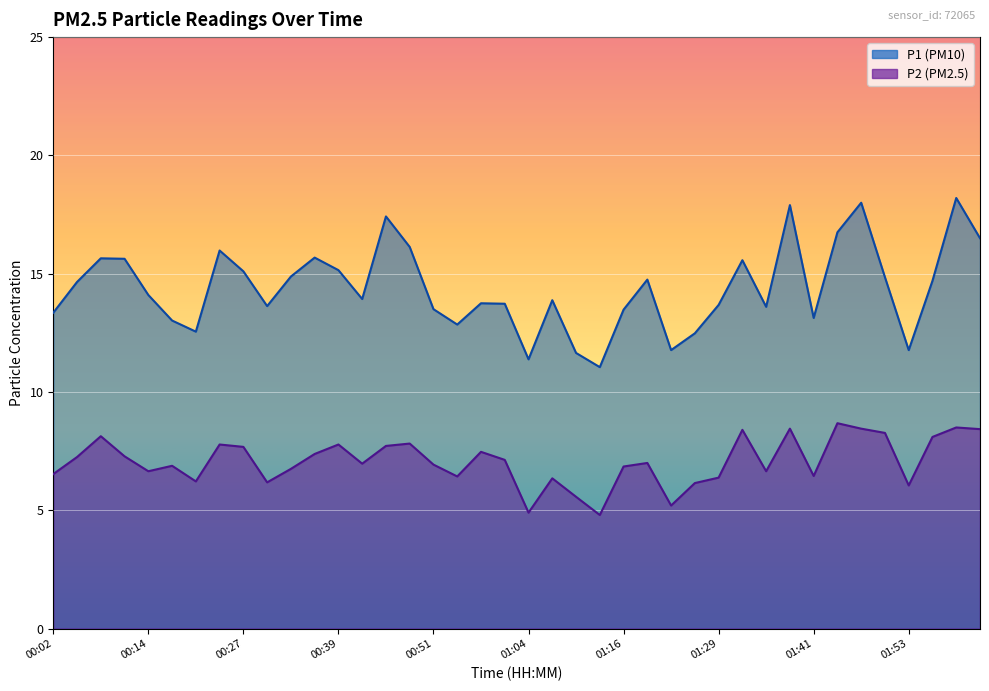

True or false: P1 has a value of 15.6 at 00:11.

True